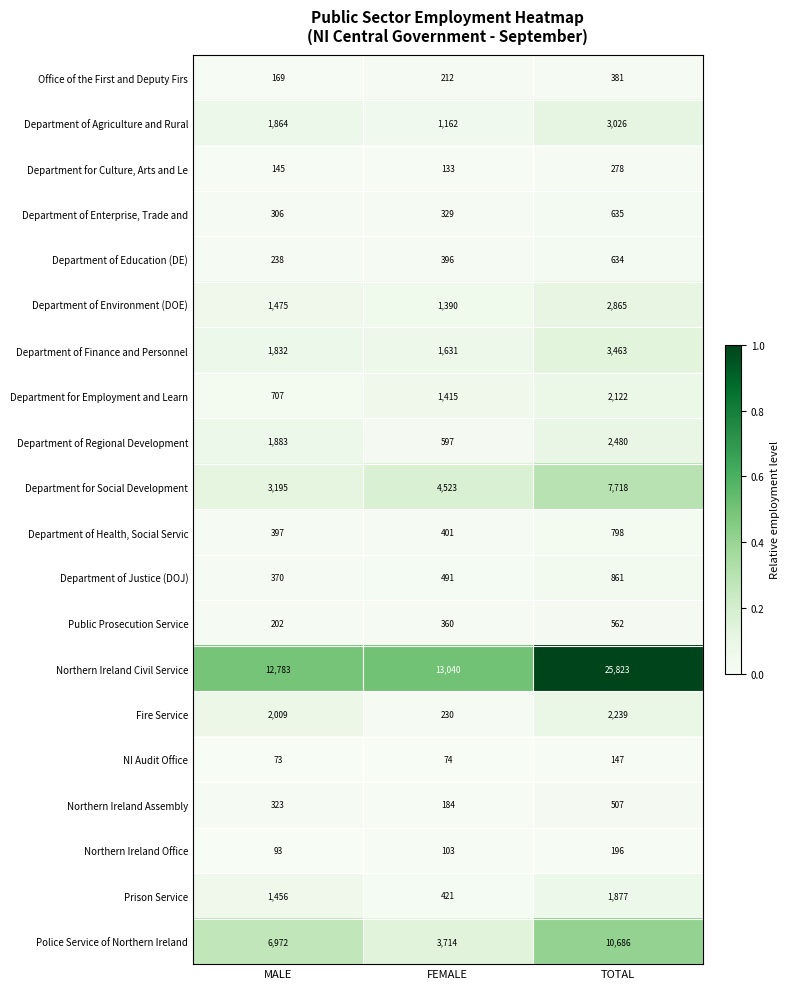

The value of Department for Social Development at FEMALE is 4523. True or false?

True